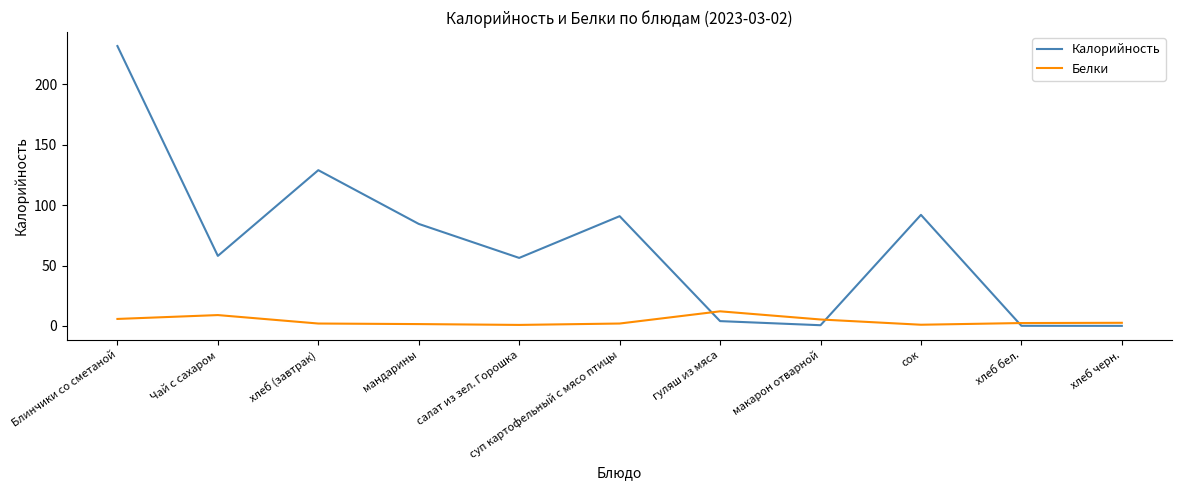

Rank the series by their maximum value, from lowest to highest.

Белки, Калорийность